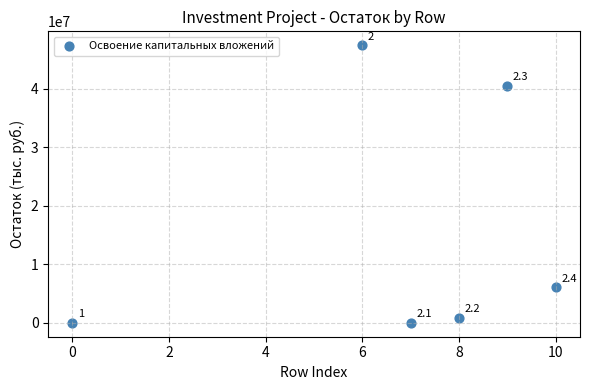

What Y value in the scatter plot is closest to 23711000?

40484000.0